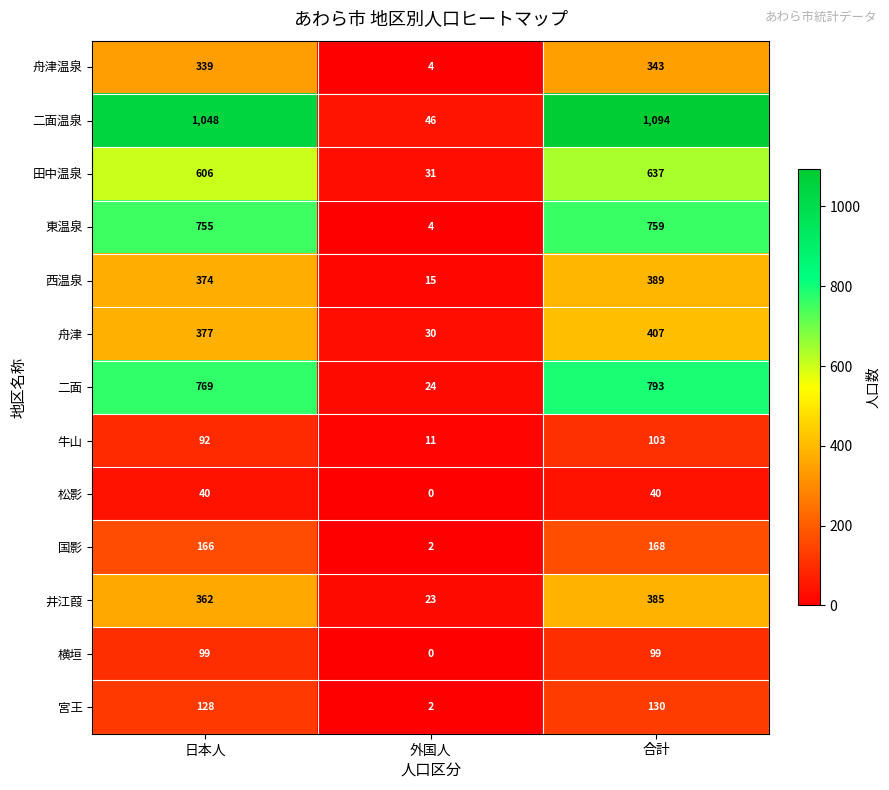

True or false: 横垣 has a value of 38 at 日本人.

False